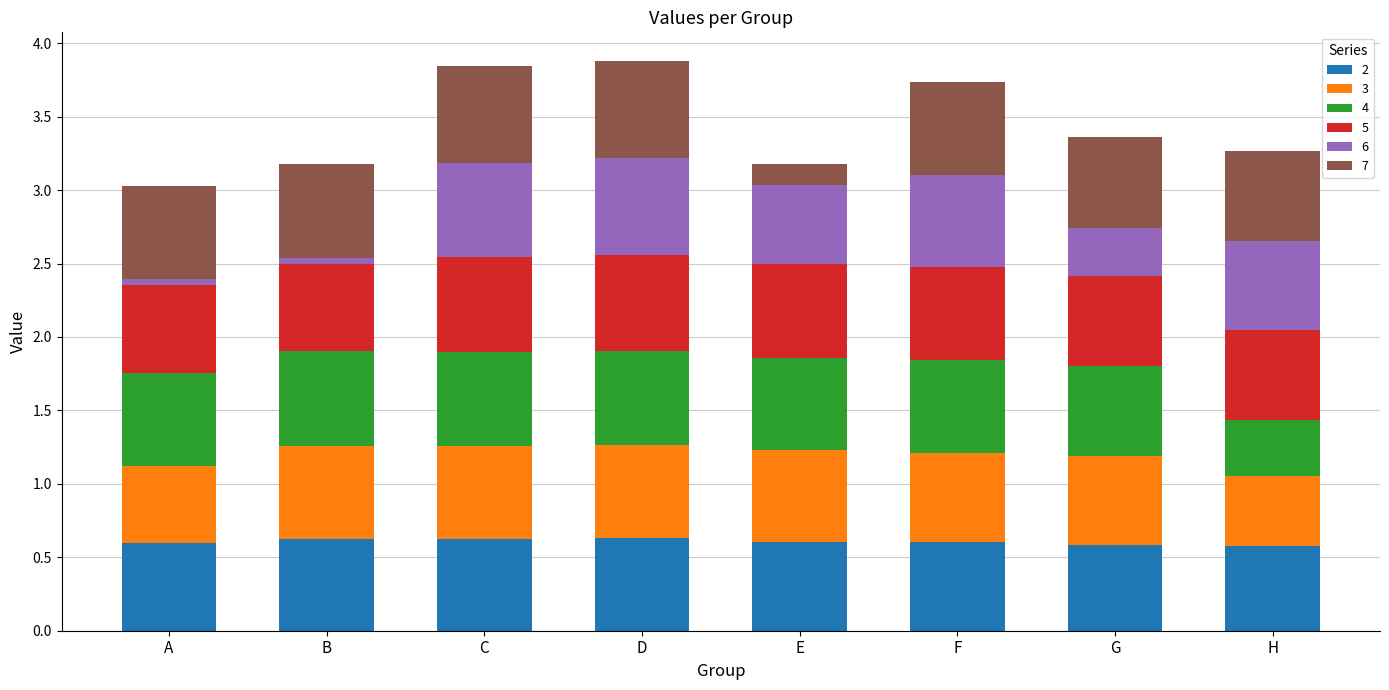

What is the total value across all series at F?

3.7